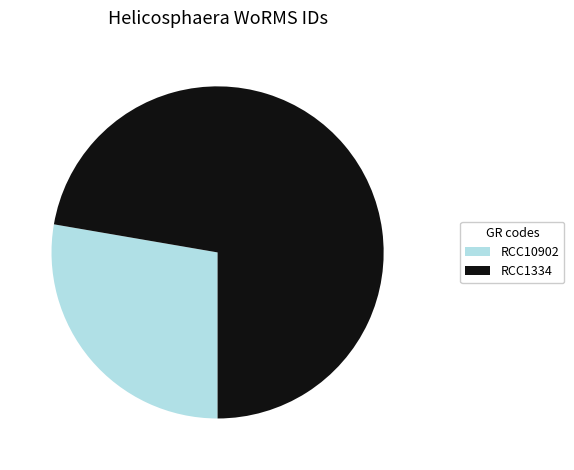

What is the smallest slice in the pie chart?

RCC10902